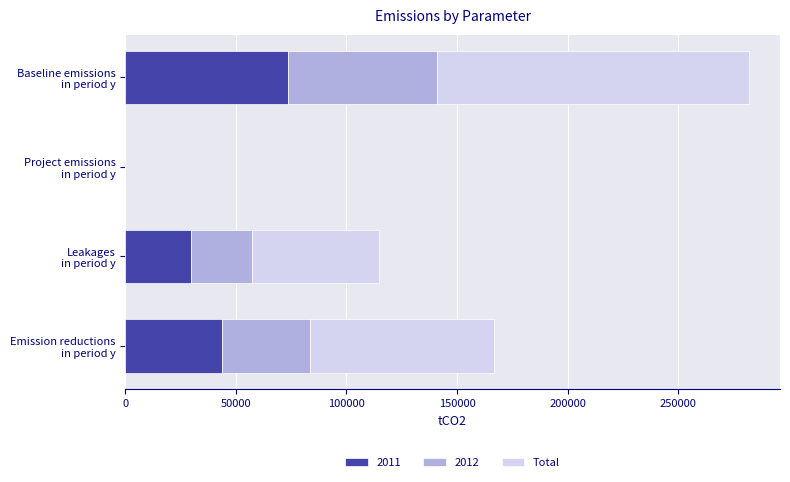

How many data points does each series have?

4